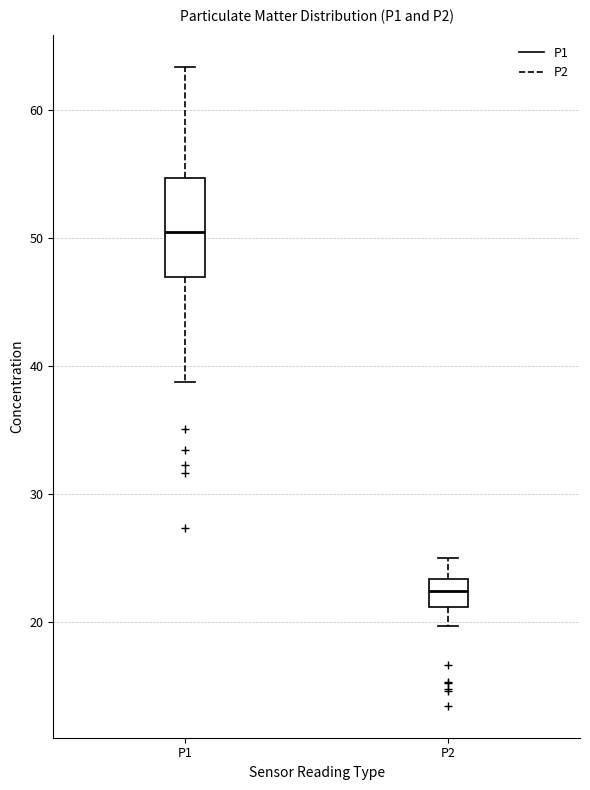

Which box's median line is the lowest?

P2